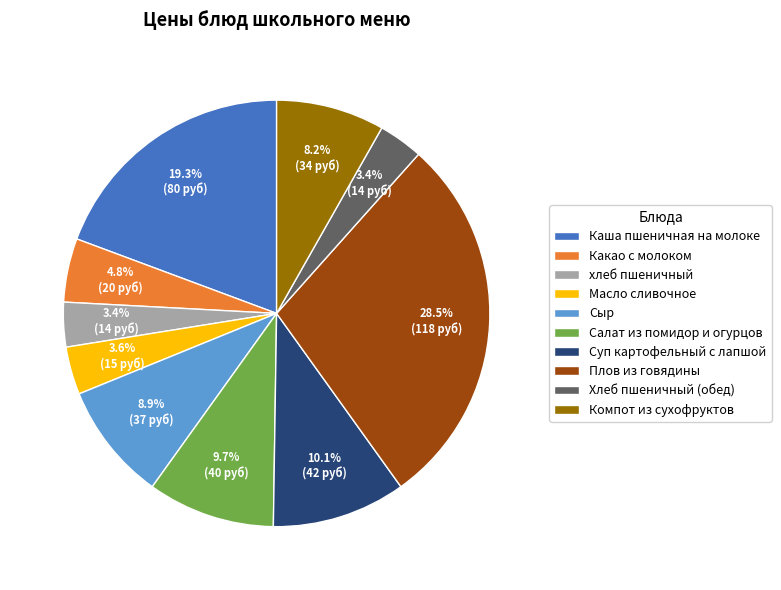

To the nearest percent, what percentage of the pie is Масло сливочное?

4%